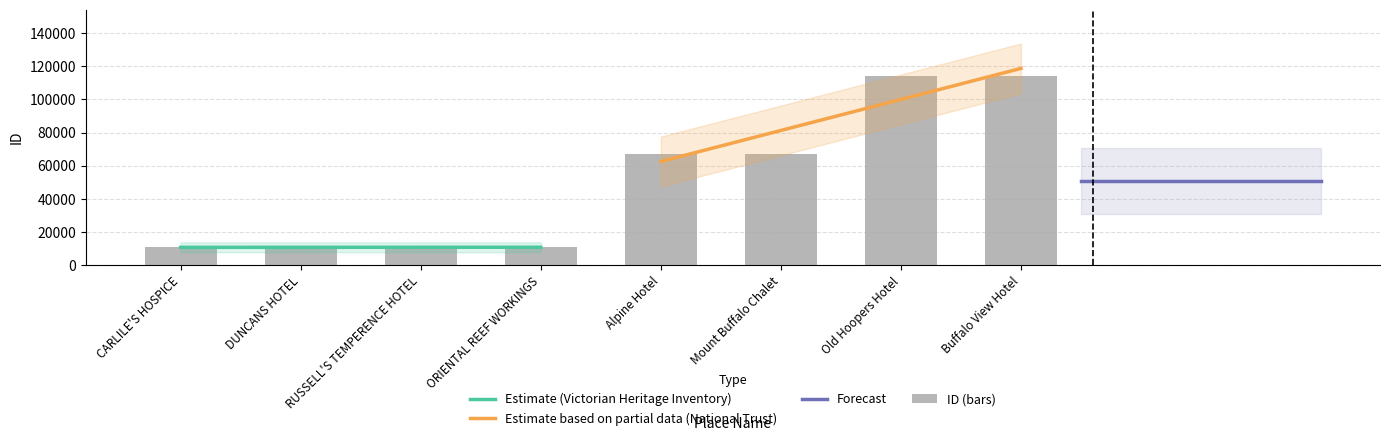

List the labels in order of value, smallest first.

CARLILE'S HOSPICE, DUNCANS HOTEL, RUSSELL'S TEMPERENCE HOTEL, ORIENTAL REEF WORKINGS, Alpine Hotel, Mount Buffalo Chalet, Old Hoopers Hotel, Buffalo View Hotel